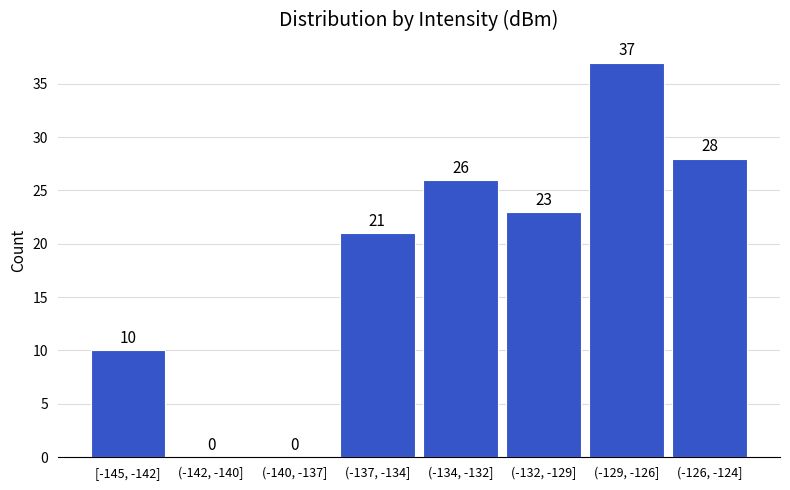

Reading left to right, what are all the values shown in this chart?

[-145, -142]=10	(-142, -140]=0	(-140, -137]=0	(-137, -134]=21	(-134, -132]=26	(-132, -129]=23	(-129, -126]=37	(-126, -124]=28